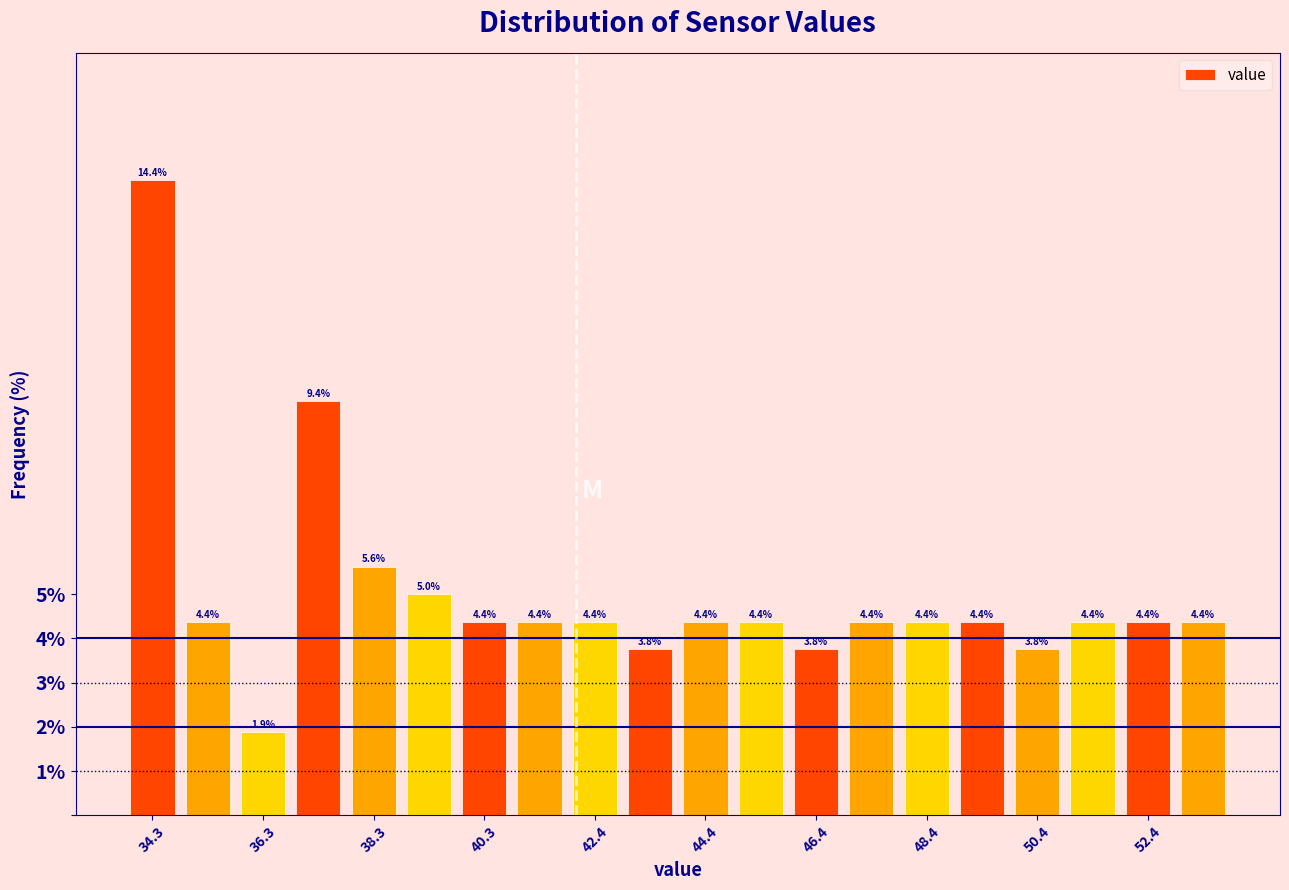

Read against the x-axis, roughly where is the centre of the tallest bar?

34.5